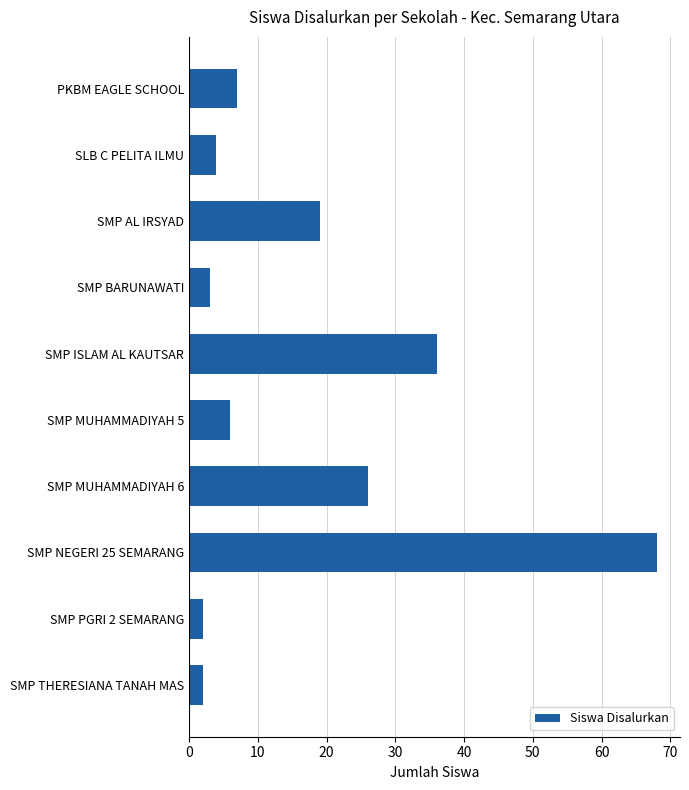

What is the average value?

17